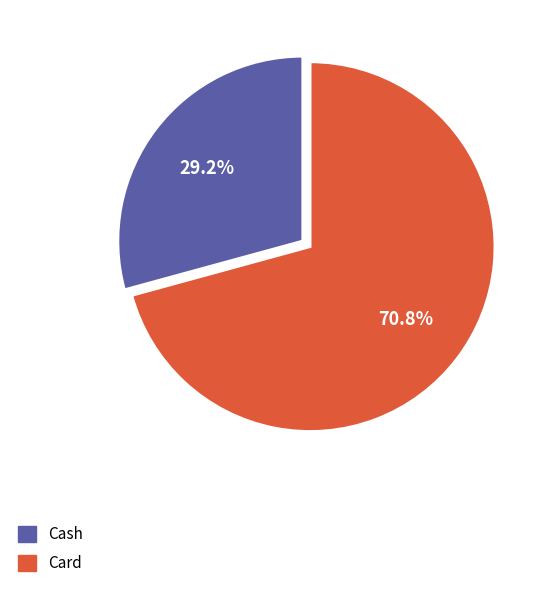

Does any single category account for the majority?

Yes